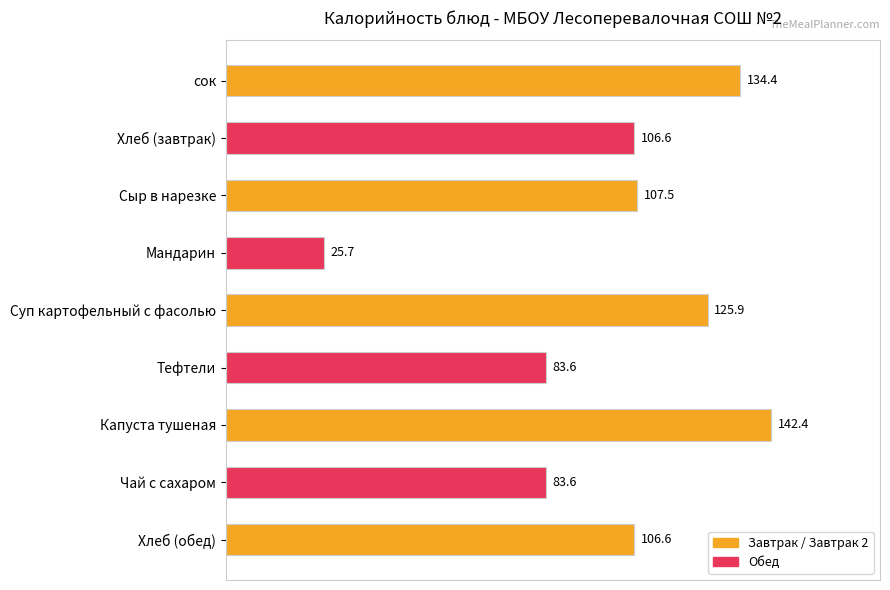

Which category has the lowest value across all series?

Мандарин